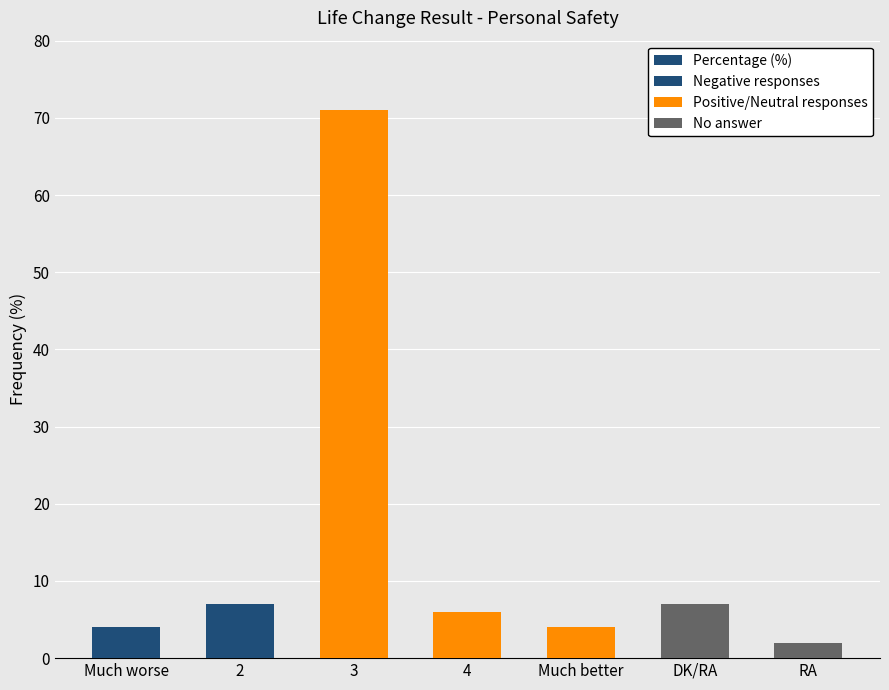

Which label corresponds to the smallest value in the chart?

RA